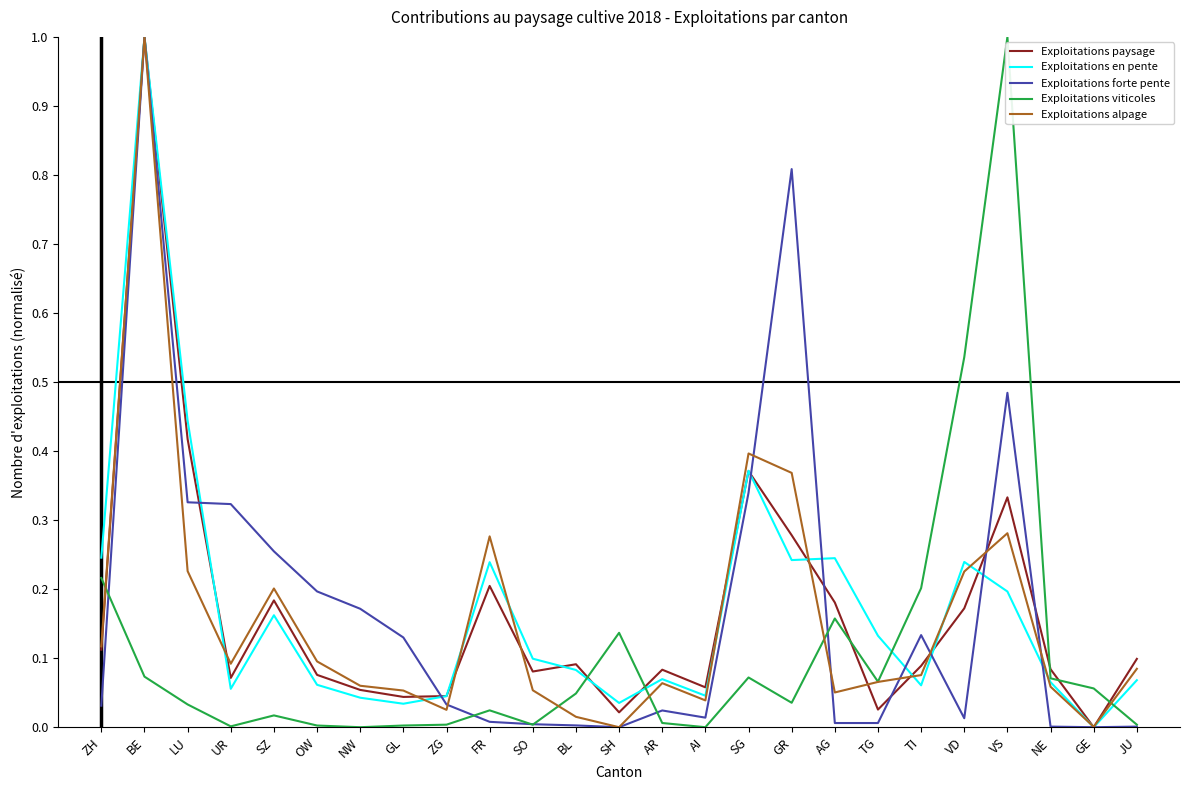

What is the difference between the Exploitations forte pente values at SO and GR?

0.8